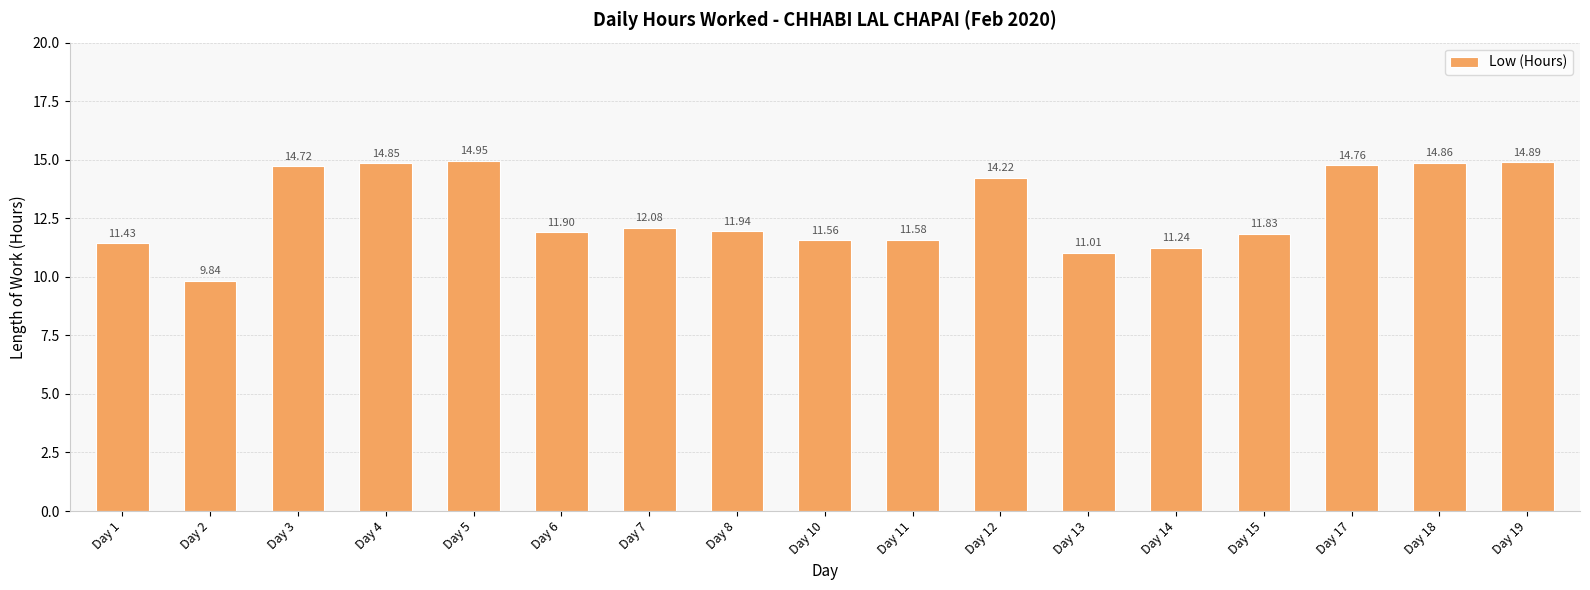

How many categories are shown in the chart?

17